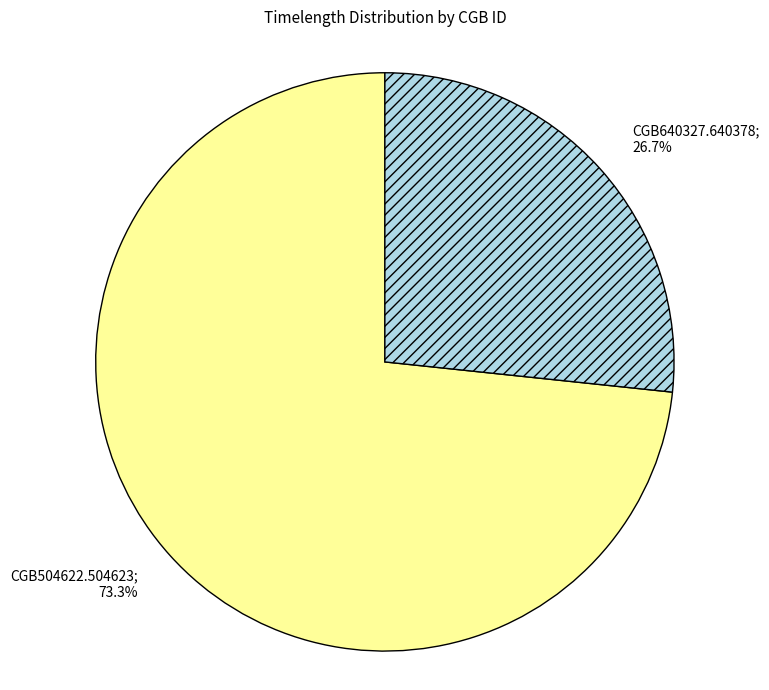

How many slices are in this pie chart?

2